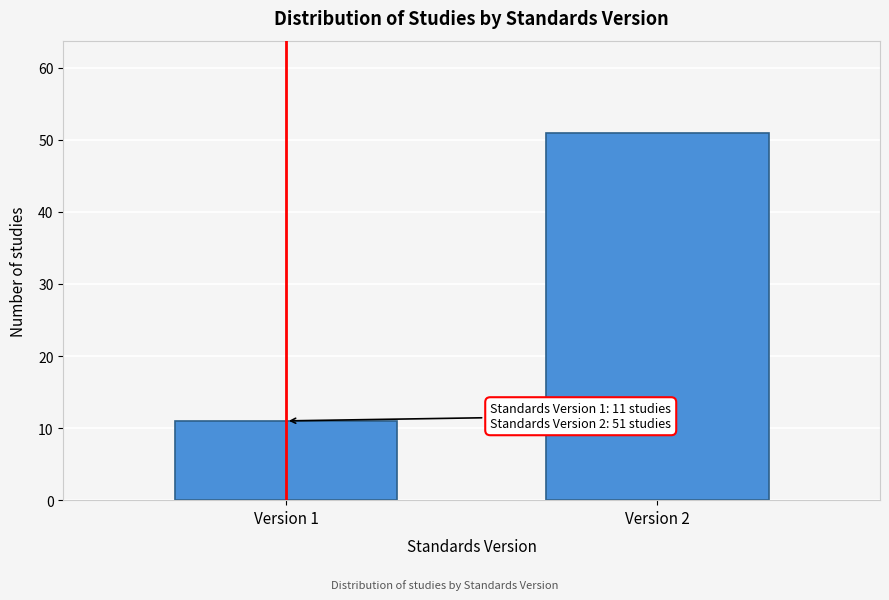

Reading left to right, list all the values displayed in this chart.

Version 1=11	Version 2=51